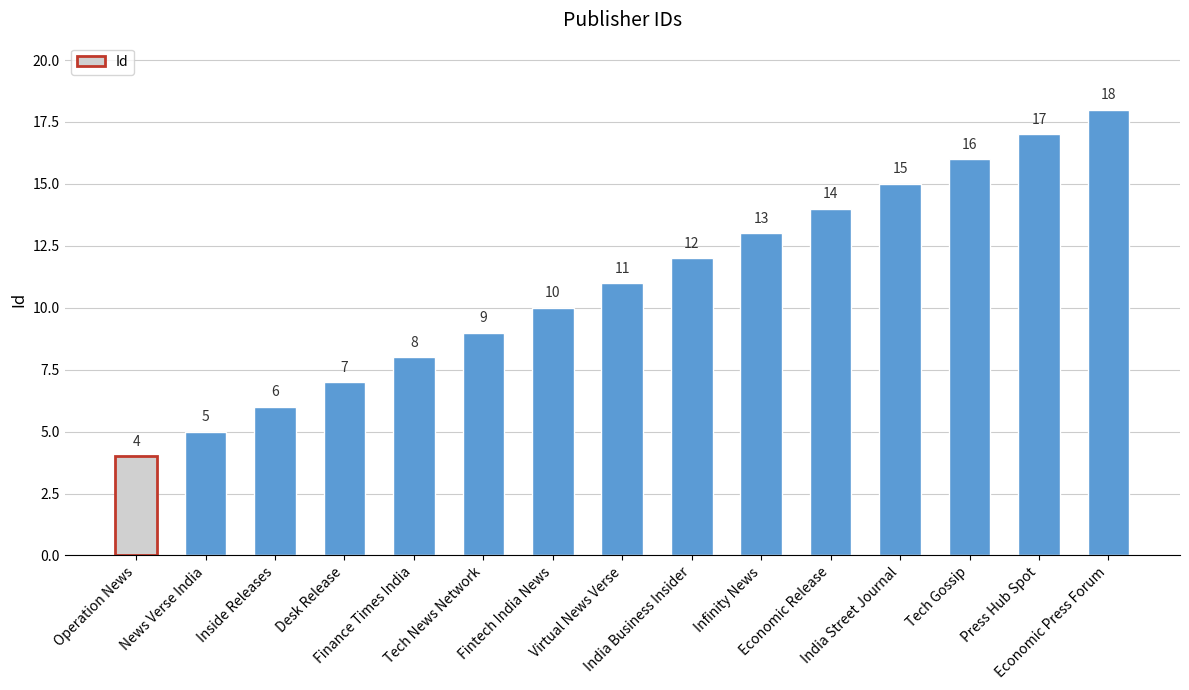

What is the greatest value displayed?

18